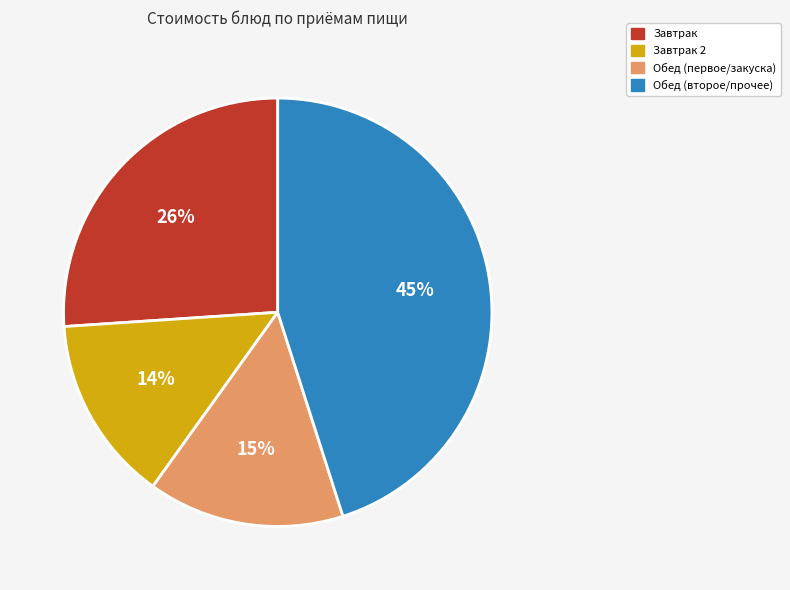

To the nearest percent, what is the average slice percentage?

25%